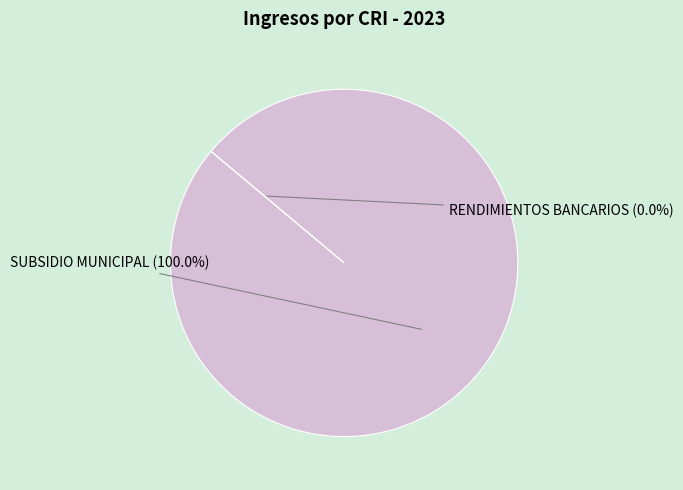

Which slice is the largest?

SUBSIDIO MUNICIPAL